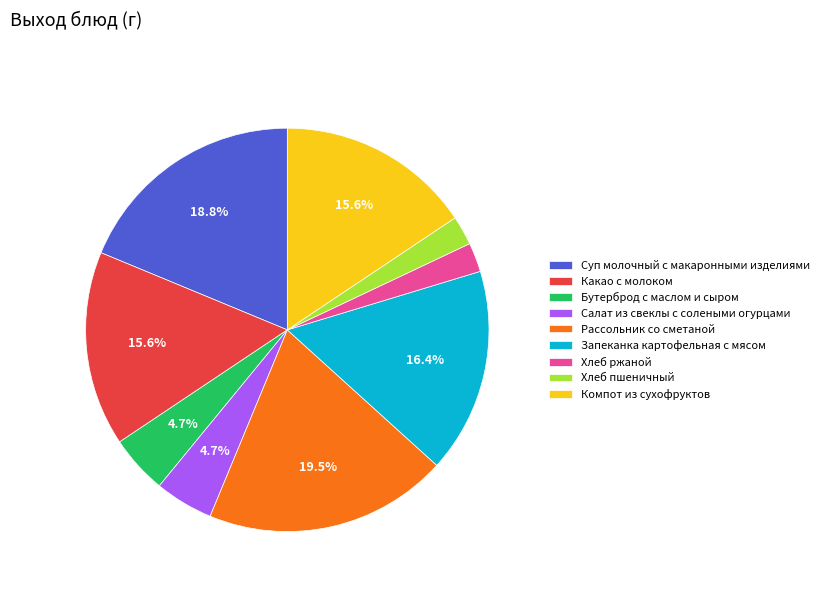

Which slice is the largest?

Рассольник со сметаной